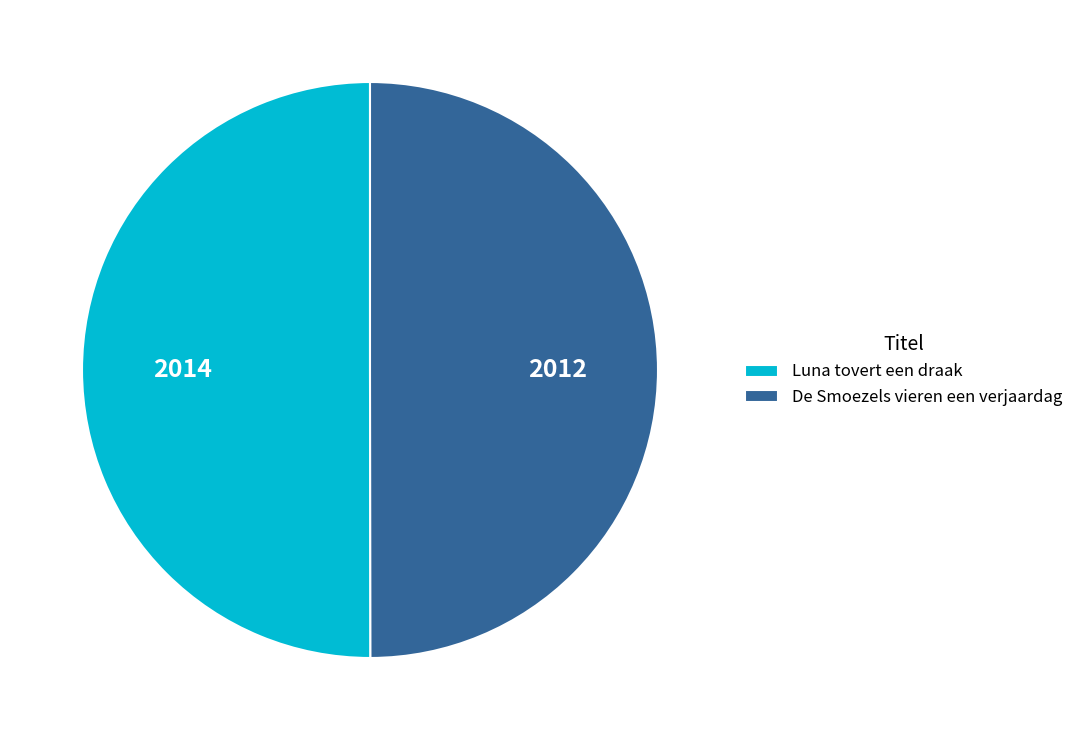

Count the number of slices in the pie.

2